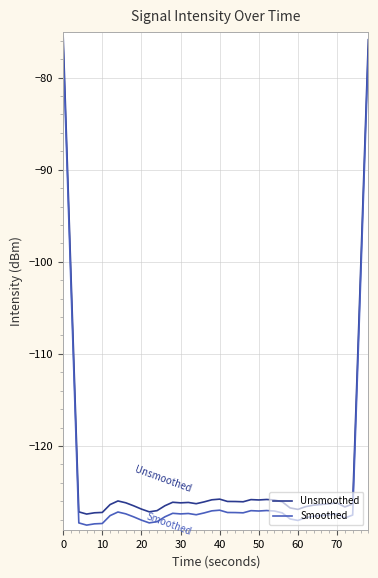

In Smoothed, how many points are lower than both neighbors (excluding endpoints)?

8